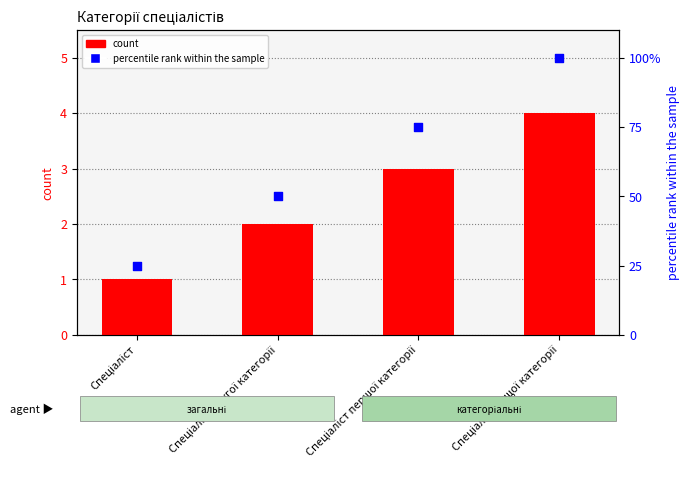

What is the total value across all series at Спеціаліст вищої категорії?

104